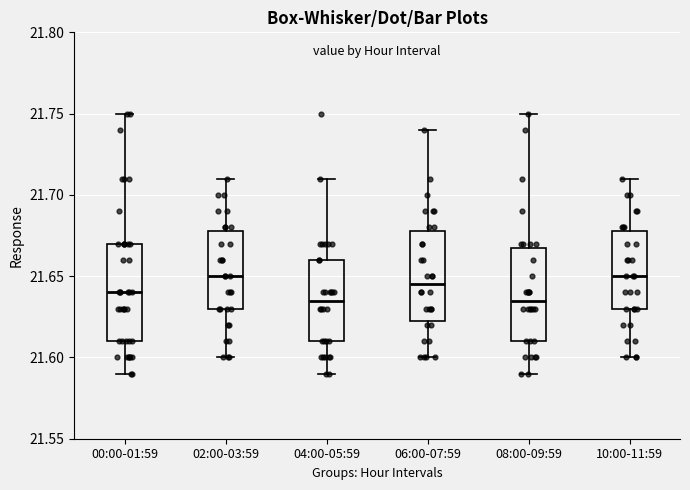

Reading left to right, transcribe this box plot: for each box, give where its median line is, the range the box spans, and where its two whiskers end, as read against the y-axis. The values are not printed on the chart, so give them approximately, as read against the axis.

00:00-01:59: median 21.640, box 21.610 to 21.670, whiskers 21.590 to 21.750
02:00-03:59: median 21.650, box 21.630 to 21.680, whiskers 21.600 to 21.710
04:00-05:59: median 21.635, box 21.610 to 21.660, whiskers 21.590 to 21.710
06:00-07:59: median 21.645, box 21.625 to 21.680, whiskers 21.600 to 21.740
08:00-09:59: median 21.635, box 21.610 to 21.670, whiskers 21.590 to 21.750
10:00-11:59: median 21.650, box 21.630 to 21.680, whiskers 21.600 to 21.710